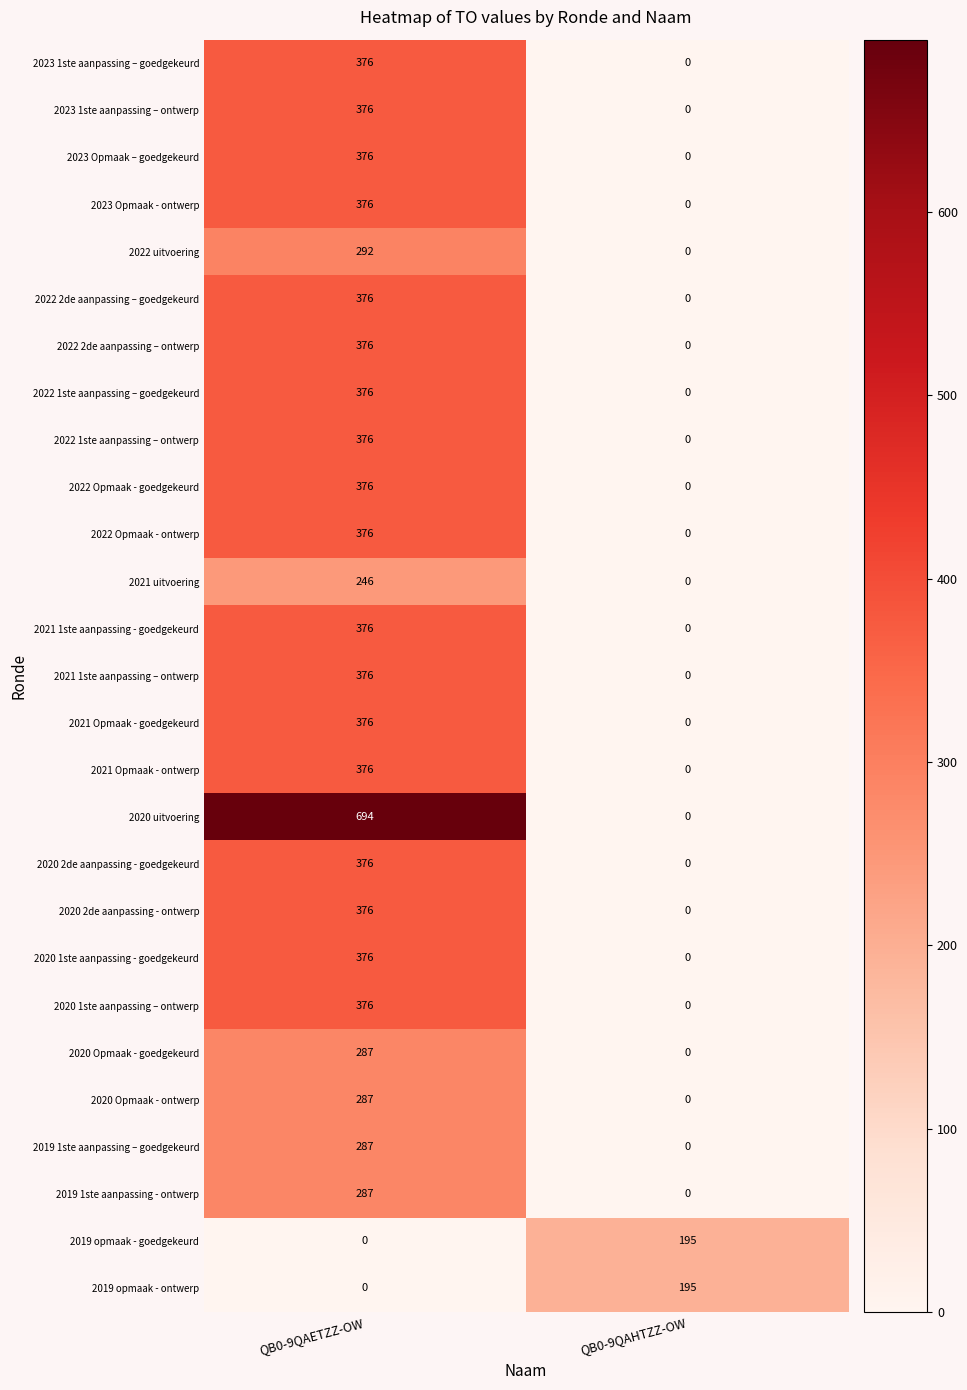

Which category has the highest value across all series?

QB0-9QAETZZ-OW